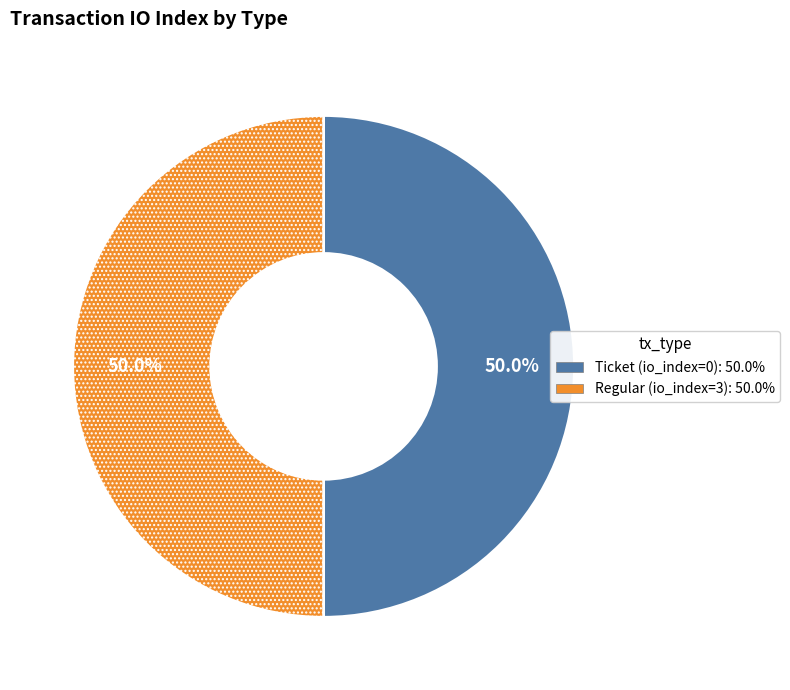

What is the ratio of the value at Regular to the value at Ticket?

1.0